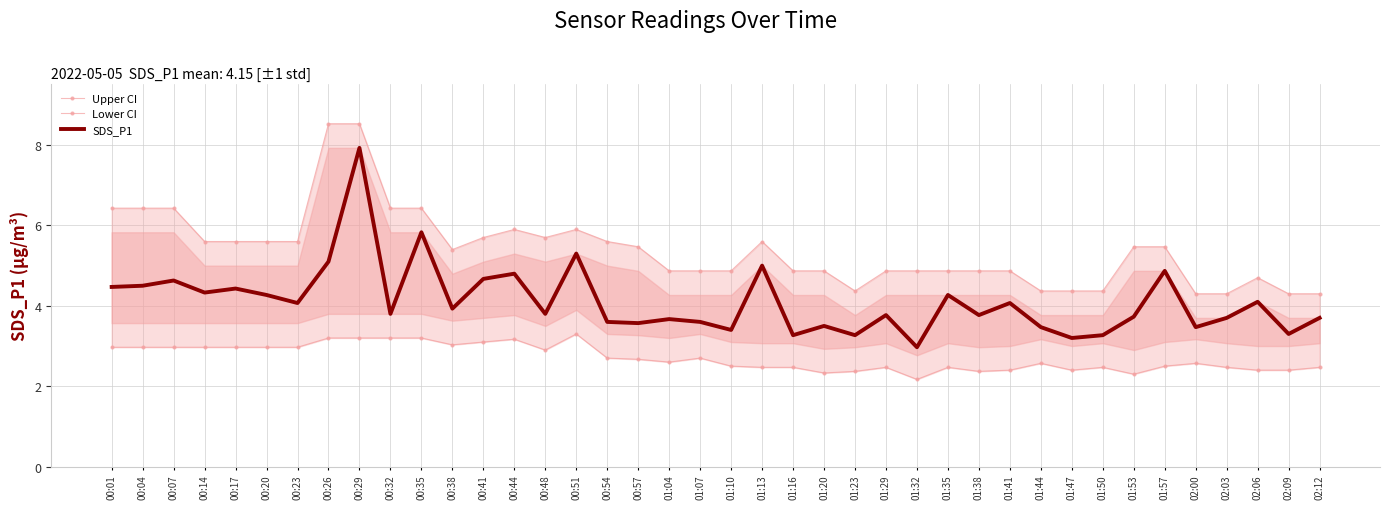

Which series has the widest spread of values?

SDS_P1